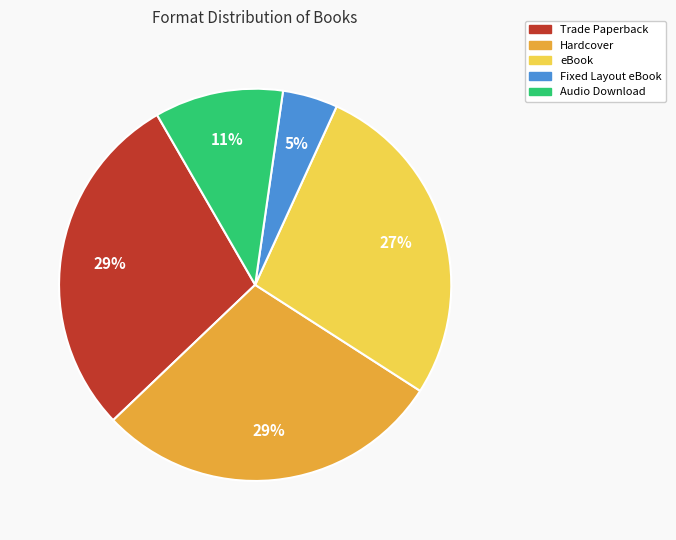

What is the ratio of the value at Fixed Layout eBook to the value at Hardcover?

0.2